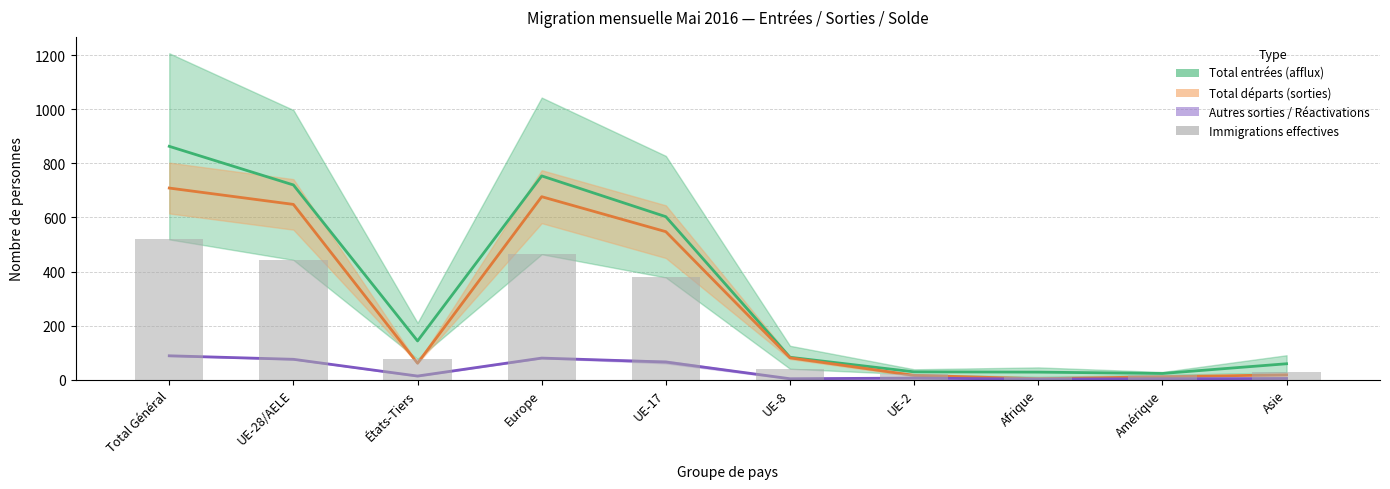

What position from the left is UE-8?

6